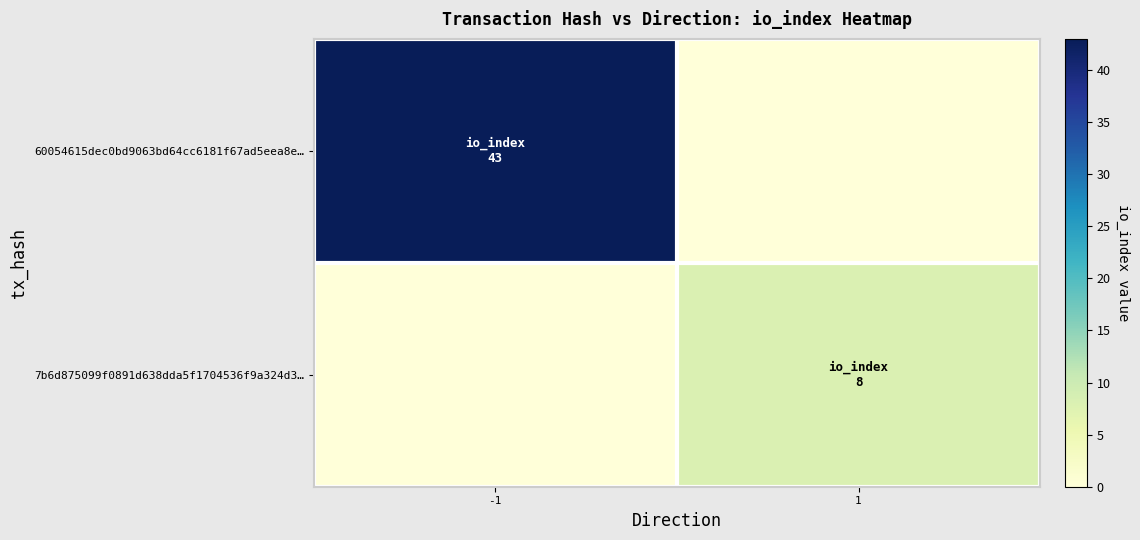

How many categories are shown in the chart?

2